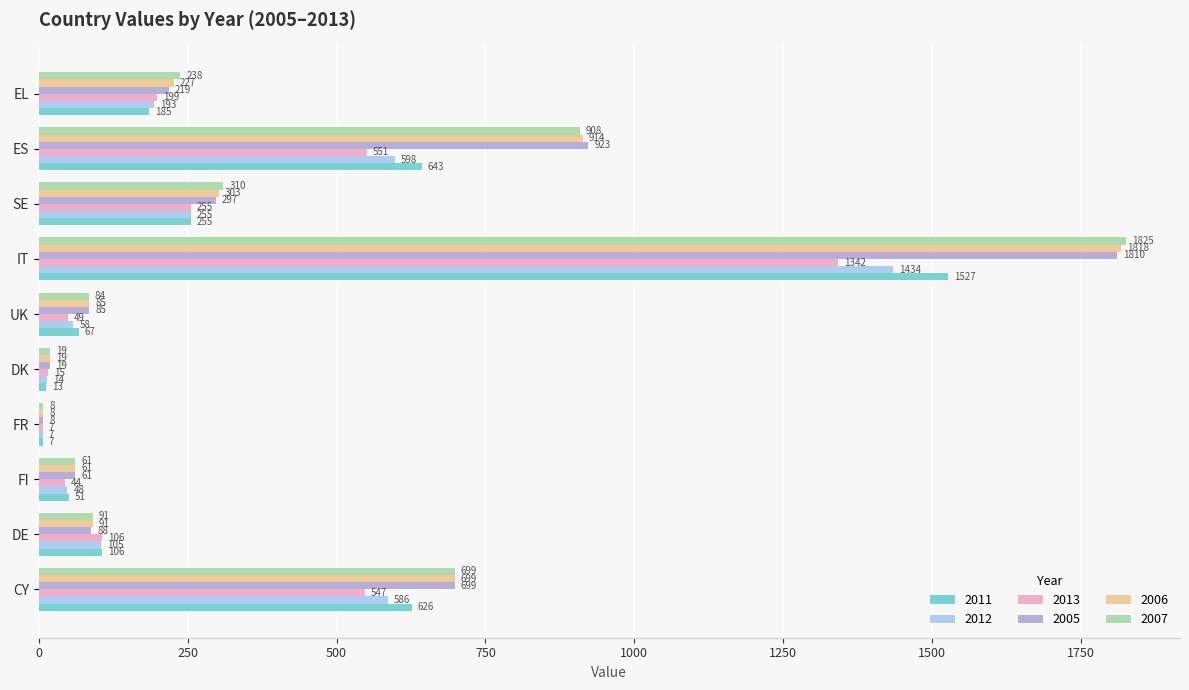

What is the difference between the highest and lowest values at EL?

53